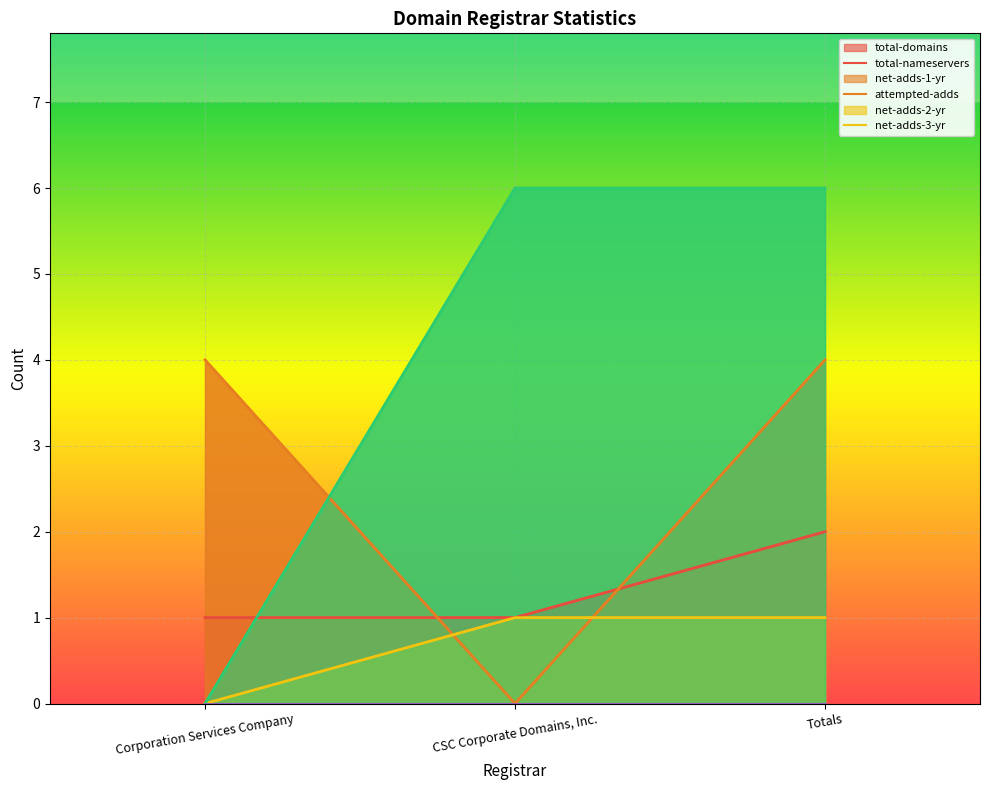

At how many categories does at least one series exceed 3?

3